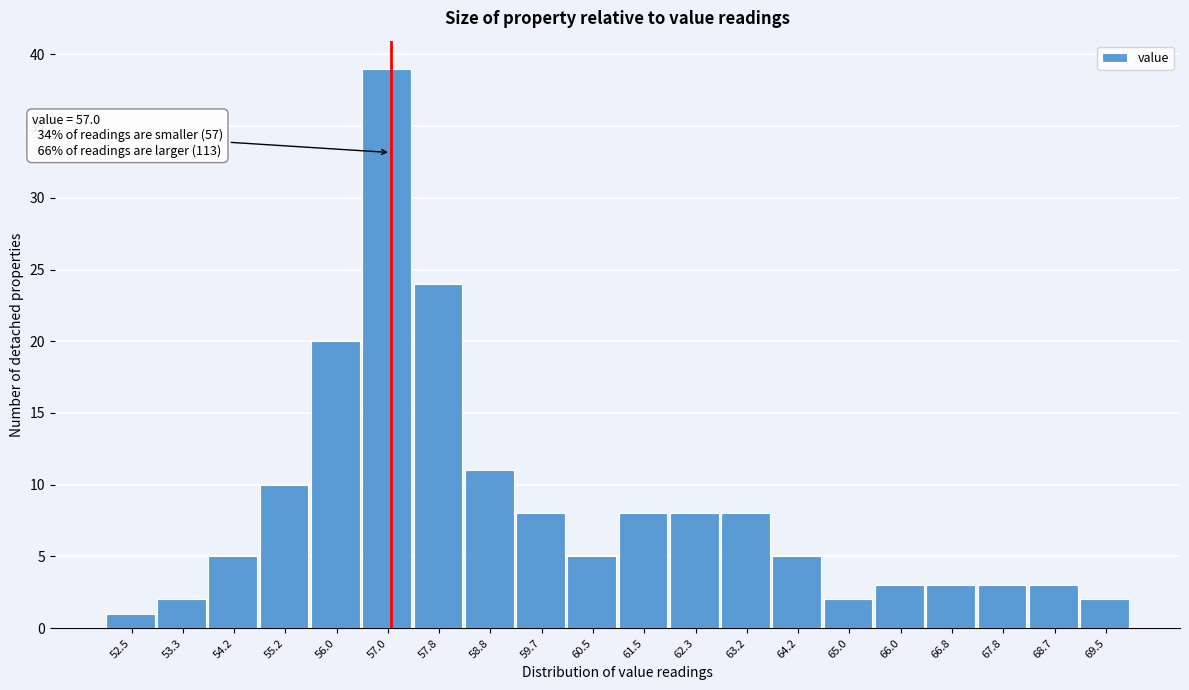

Over which range of the x-axis is the bar tallest?

56.5 to 57.4